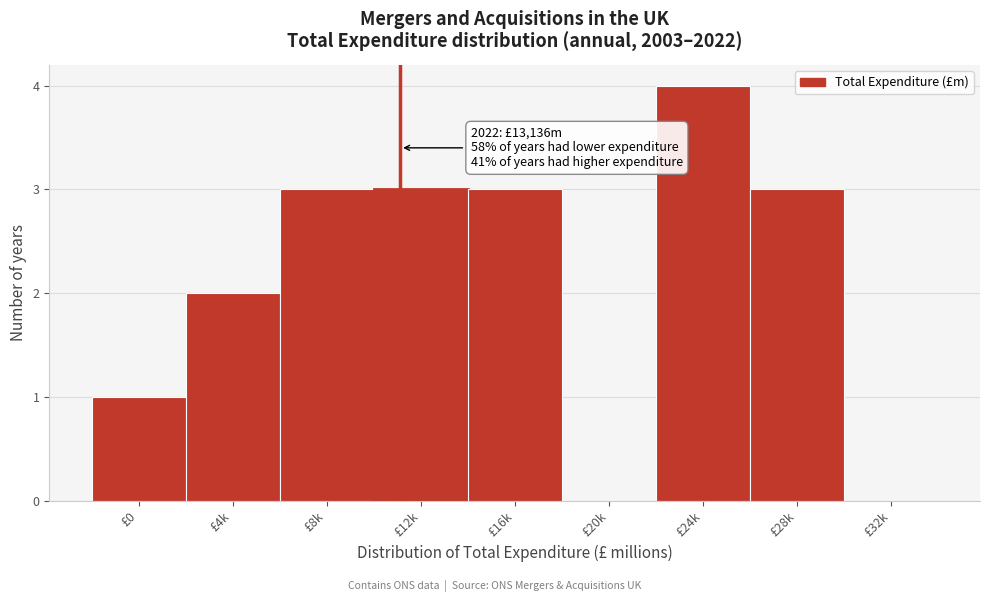

Reading right to left, what are all the values shown in this chart?

£32k=0	£28k=3	£24k=4	£20k=0	£16k=3	£12k=3	£8k=3	£4k=2	£0=1